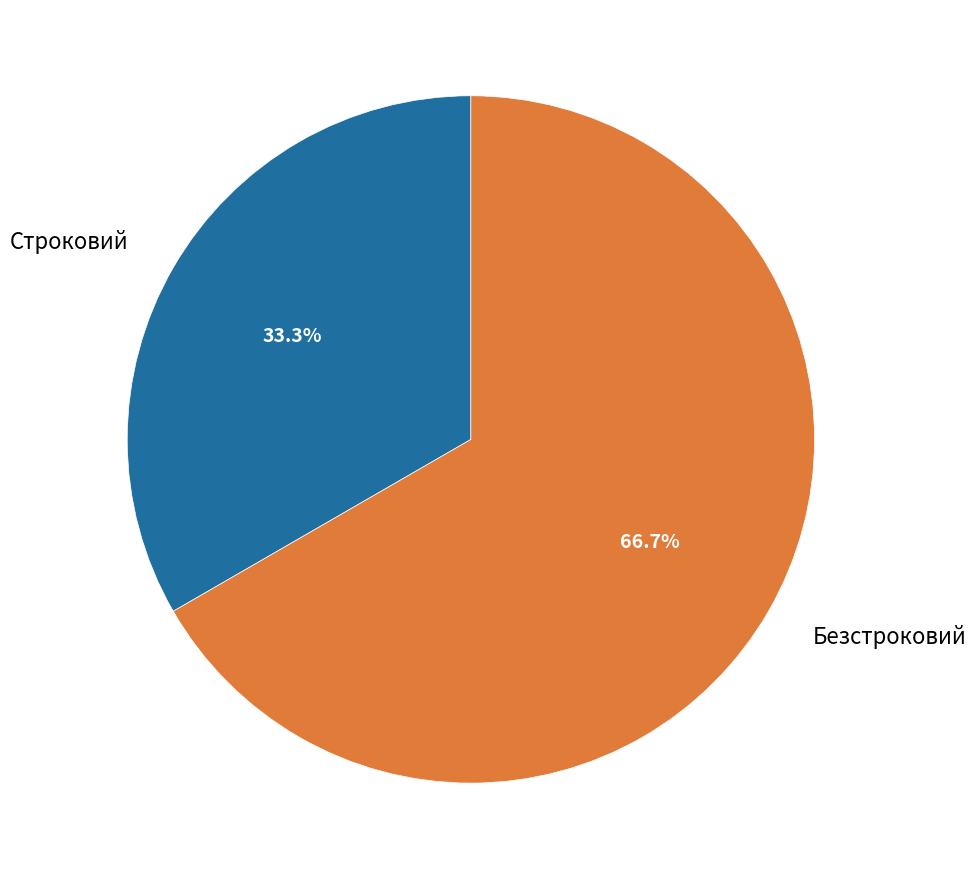

To the nearest percent, what is the difference between the largest and smallest slice percentages?

33%